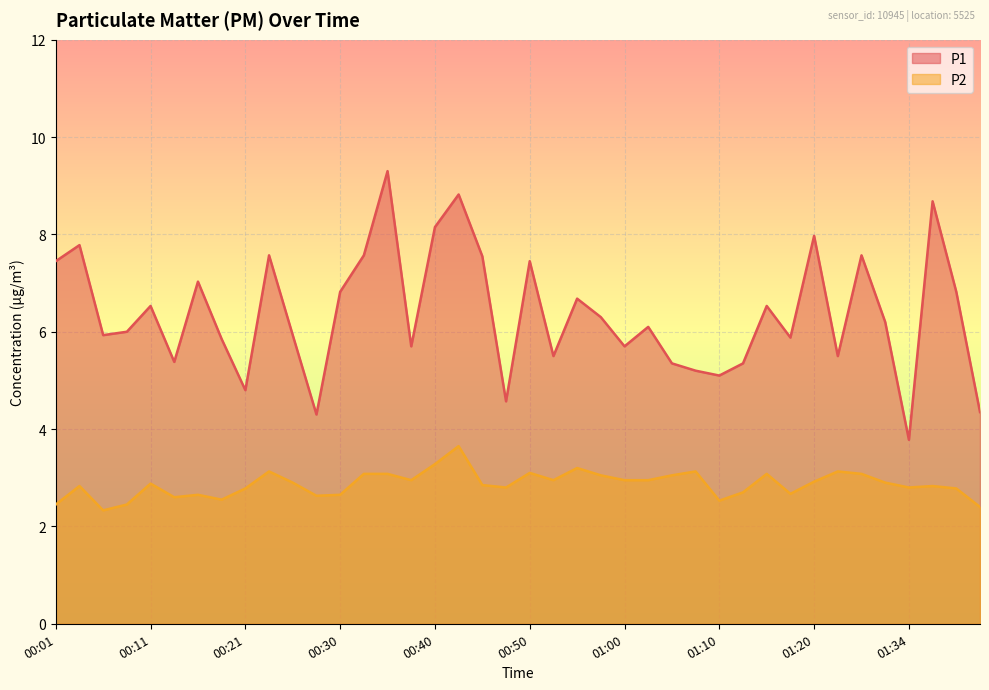

Reading left to right, list all the values displayed in this chart.

P1: 00:01=7.5	00:04=7.8	00:06=5.9	00:08=6.0	00:11=6.5	00:13=5.4	00:16=7.0	00:18=5.8	00:21=4.8	00:23=7.6	00:26=5.9	00:28=4.3	00:30=6.8	00:33=7.6	00:35=9.3	00:38=5.7	00:40=8.2	00:43=8.8	00:45=7.5	00:48=4.6	00:50=7.5	00:53=5.5	00:55=6.7	00:57=6.3	01:00=5.7	01:02=6.1	01:05=5.3	01:07=5.2	01:10=5.1	01:12=5.3	01:15=6.5	01:17=5.9	01:20=8.0	01:23=5.5	01:25=7.6	01:31=6.2	01:34=3.8	01:36=8.7	01:39=6.8	01:41=4.3
P2: 00:01=2.5	00:04=2.8	00:06=2.3	00:08=2.5	00:11=2.9	00:13=2.6	00:16=2.6	00:18=2.5	00:21=2.8	00:23=3.1	00:26=2.9	00:28=2.6	00:30=2.6	00:33=3.1	00:35=3.1	00:38=3.0	00:40=3.3	00:43=3.6	00:45=2.9	00:48=2.8	00:50=3.1	00:53=3.0	00:55=3.2	00:57=3.0	01:00=3.0	01:02=3.0	01:05=3.0	01:07=3.1	01:10=2.5	01:12=2.7	01:15=3.1	01:17=2.7	01:20=2.9	01:23=3.1	01:25=3.1	01:31=2.9	01:34=2.8	01:36=2.8	01:39=2.8	01:41=2.4